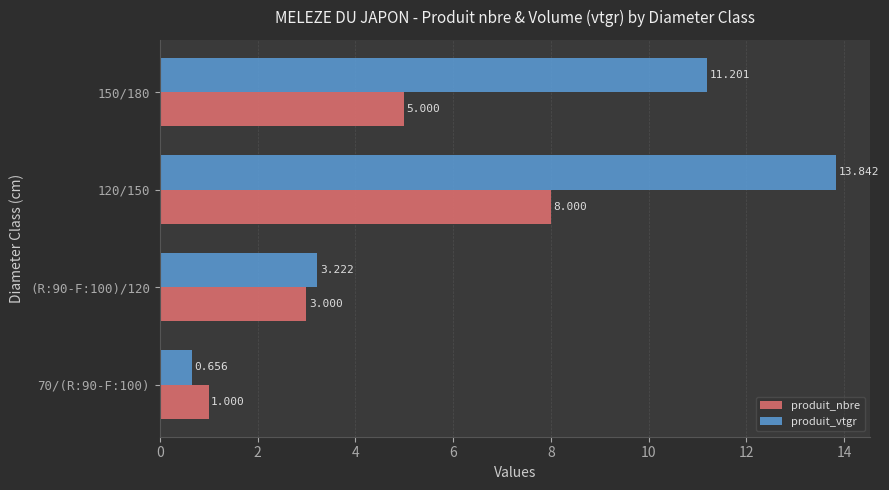

Is the value of produit_vtgr at (R:90-F:100)/120 greater than the value of produit_nbre at (R:90-F:100)/120?

Yes